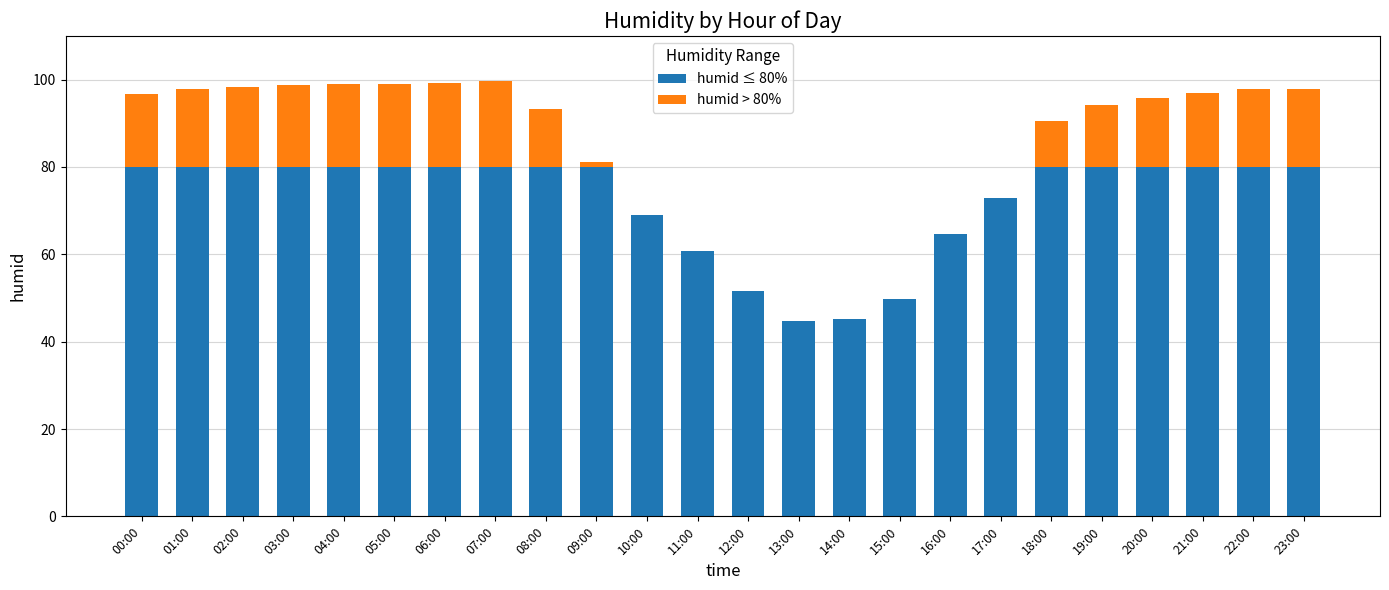

What is the sum of all humid ≤ 80% values?

1738.7